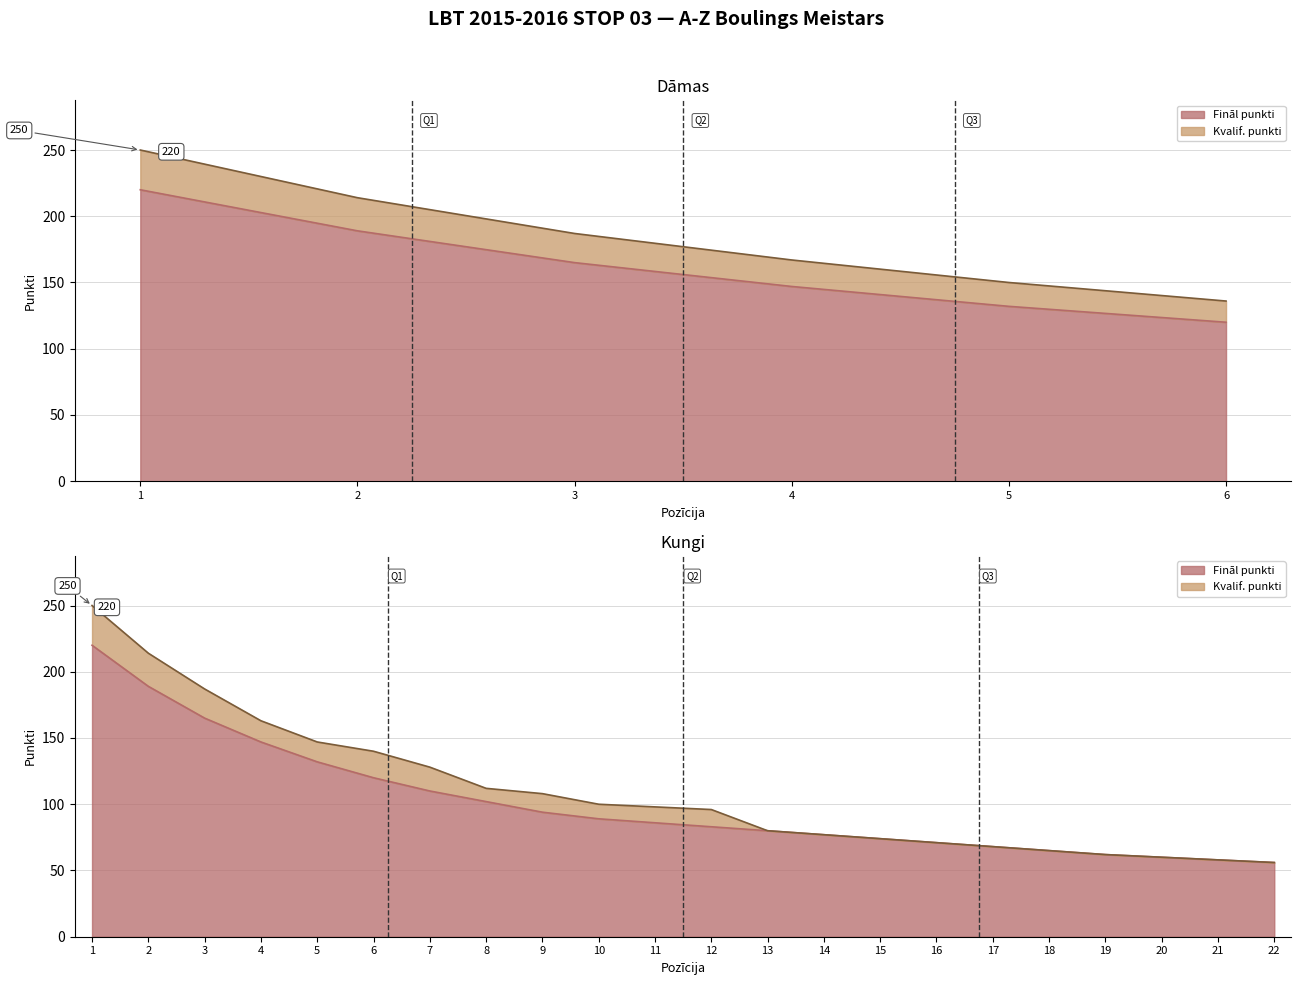

True or false: Kvalif. punkti has a value of 44 at 1.

False